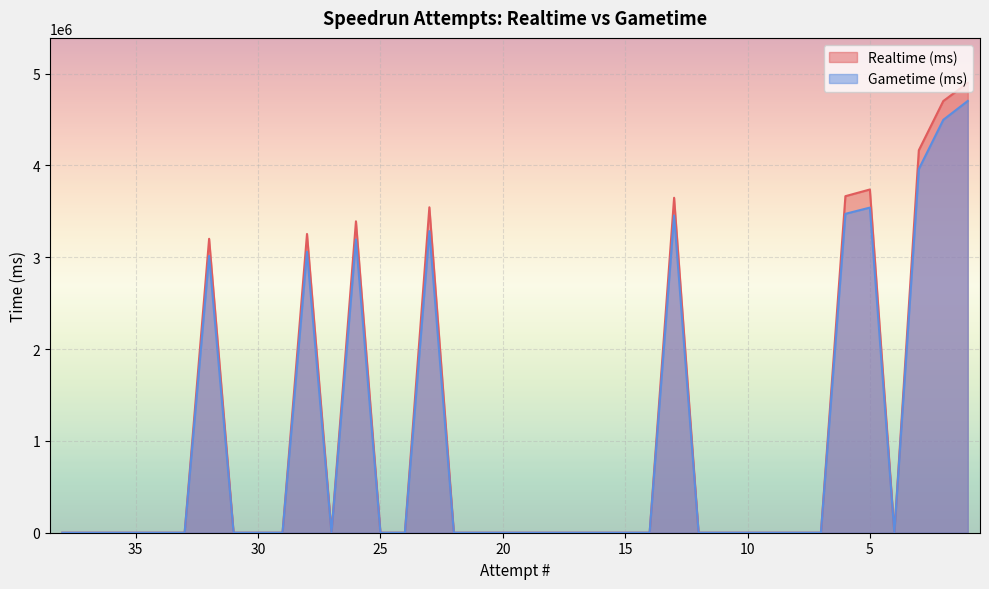

At 17, list the series in order from smallest to largest.

Realtime (ms), Gametime (ms)